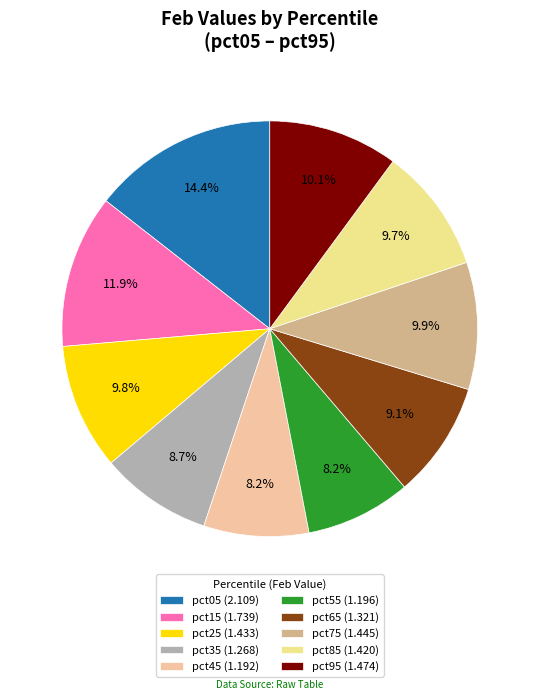

To the nearest percent, what is the difference between the largest and smallest slice percentages?

6%